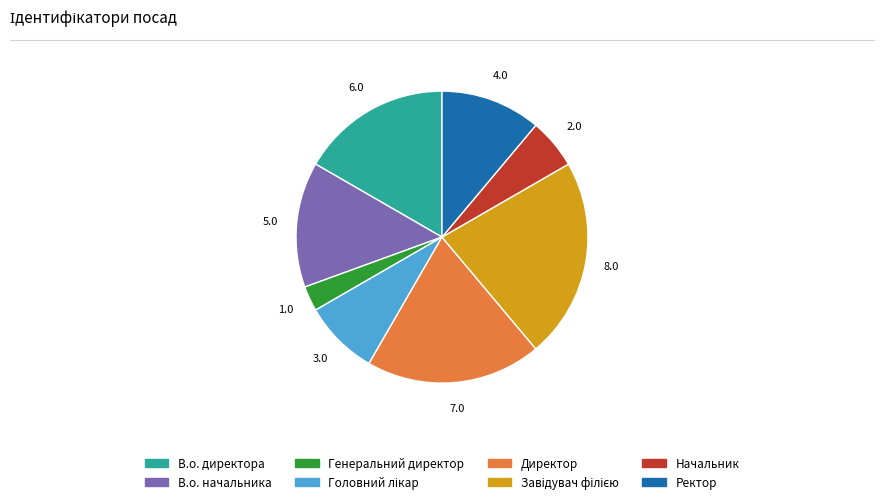

Is there any slice that represents more than half of the pie?

No